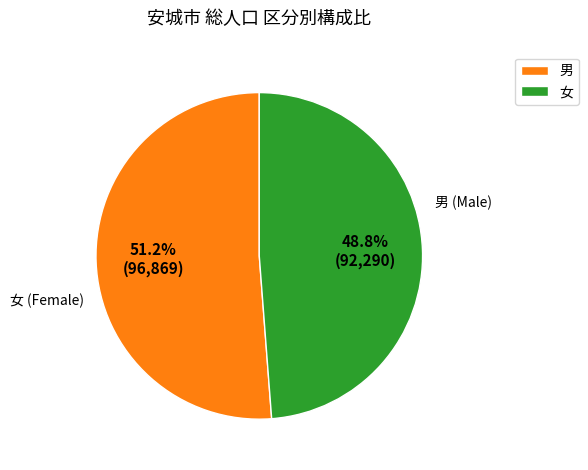

Count the number of slices in the pie.

2